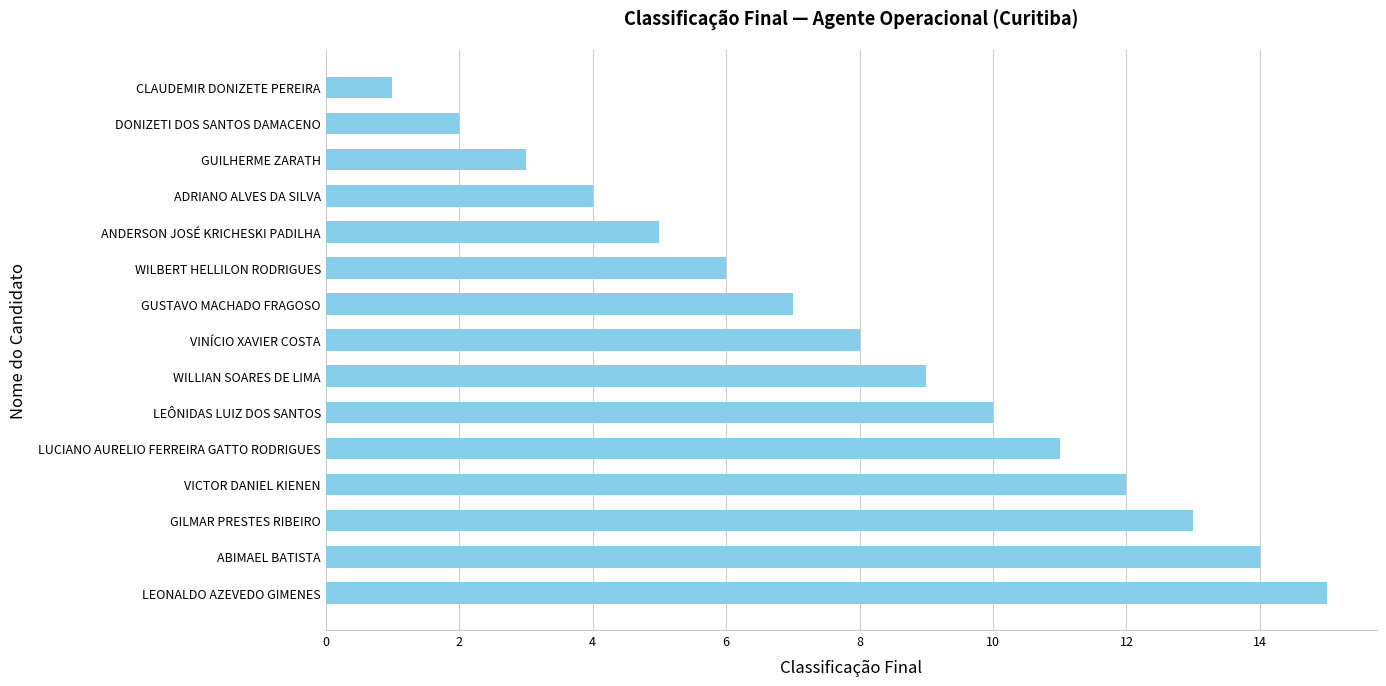

What is the change in value from ABIMAEL BATISTA to LEÔNIDAS LUIZ DOS SANTOS?

-4